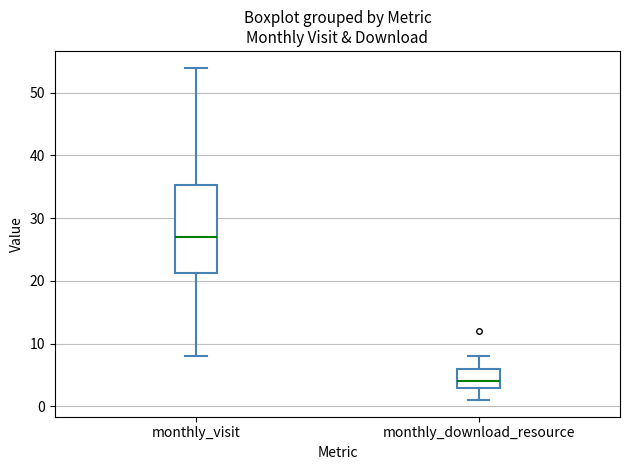

Which box's median line is the highest?

monthly_visit